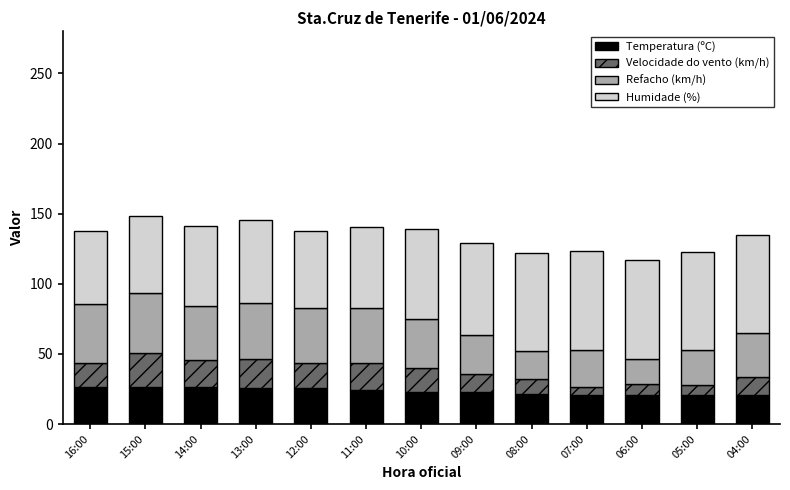

True or false: Temperatura (ºC) has a value of 26.4 at 15:00.

True